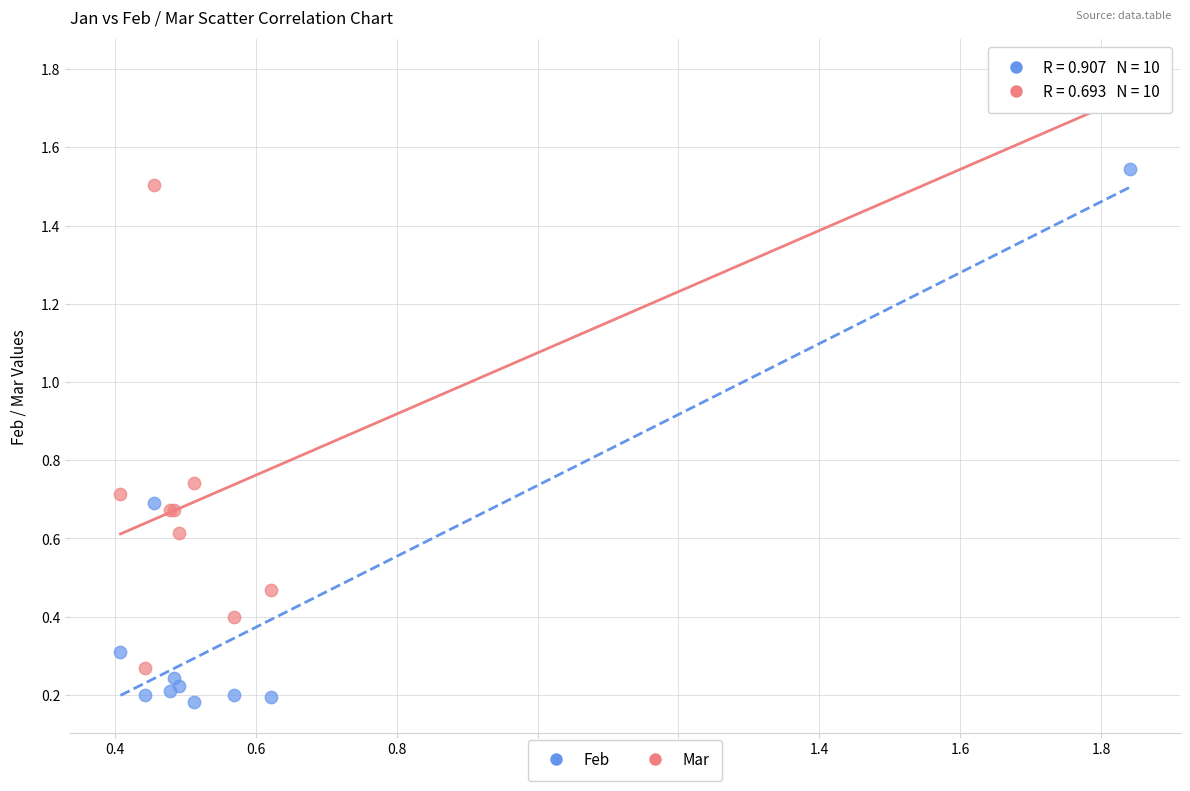

Which series reaches the maximum Y coordinate?

Mar